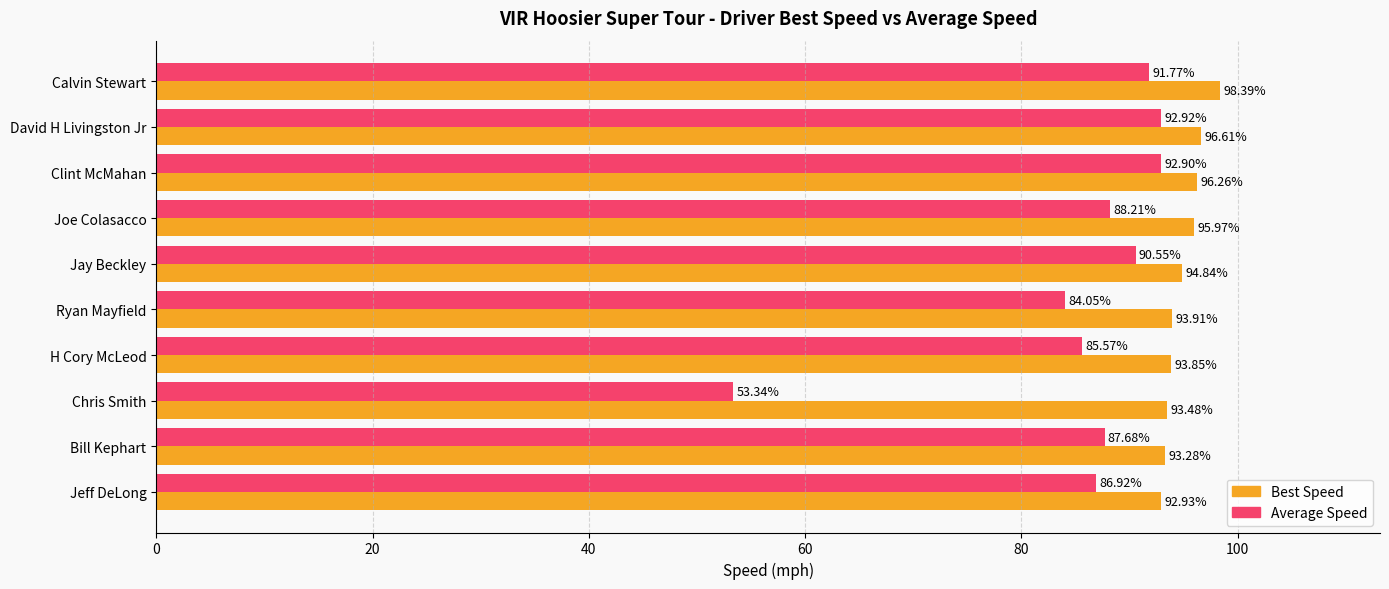

At Clint McMahan, list the series in order from largest to smallest.

Best Speed, Average Speed